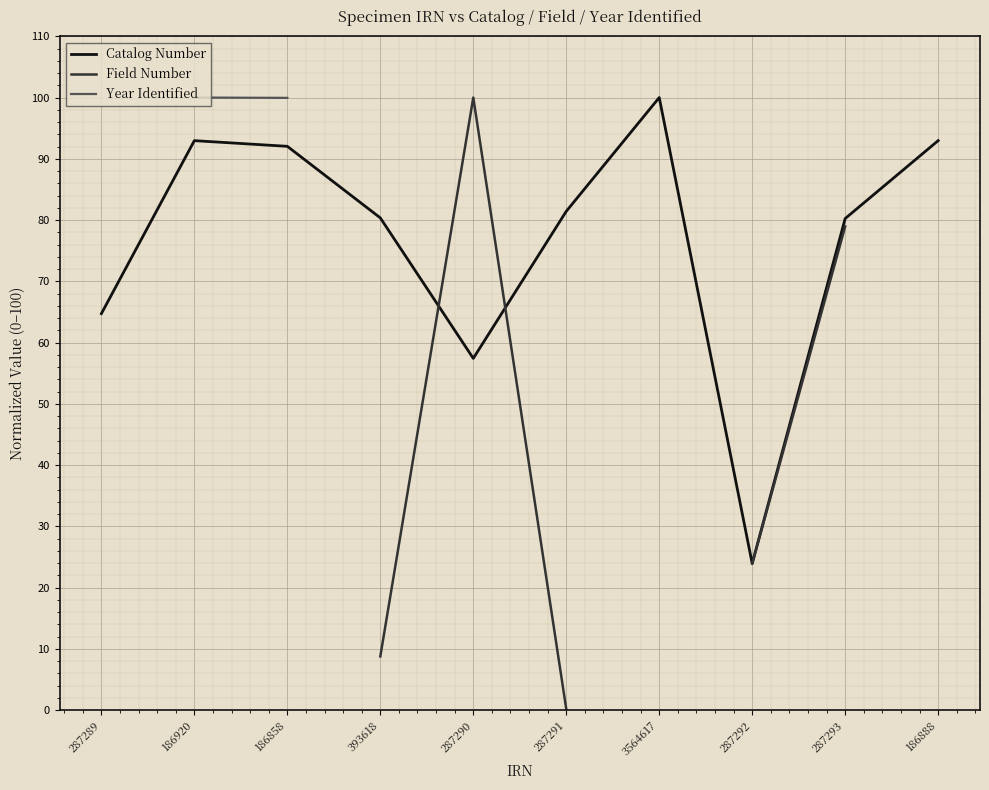

What is the greatest value displayed?

100.0